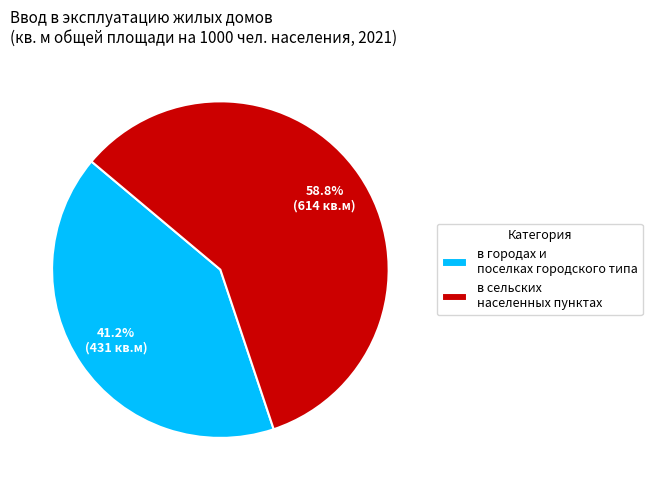

Approximately how many times larger is the value at в городах и поселках городского типа compared to в сельских населенных пунктах?

0.7